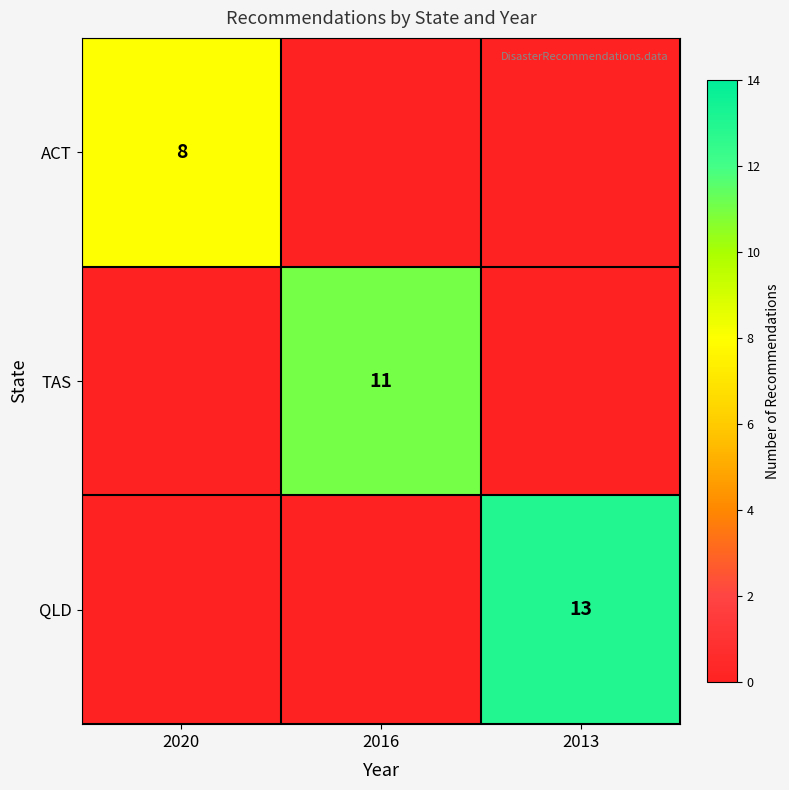

The TAS series shows 3 at 2016. True or false?

False